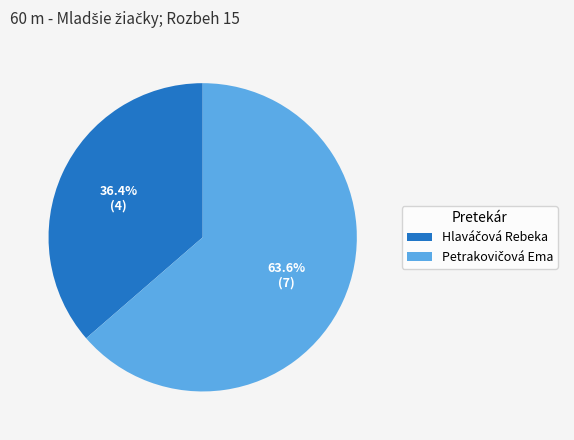

To the nearest percent, what is the average slice percentage?

50%